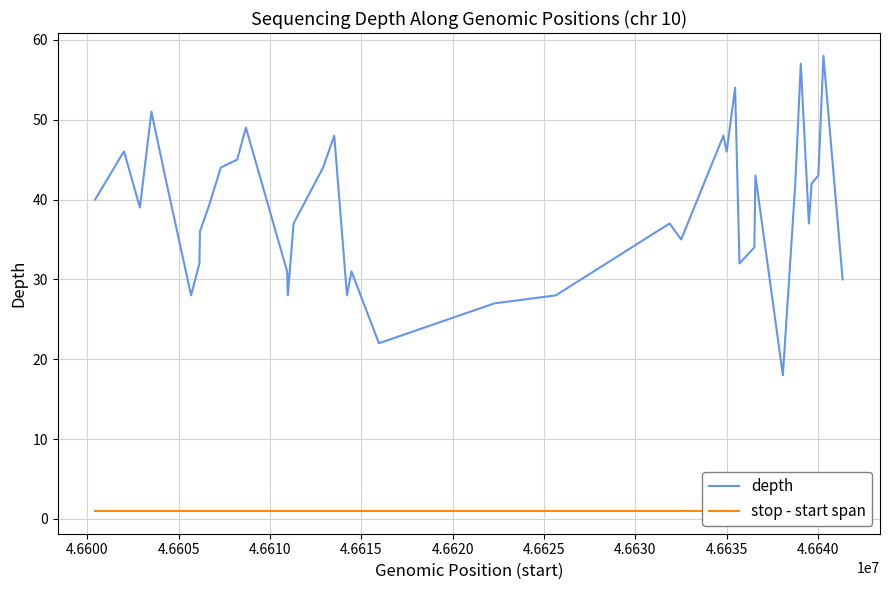

What is the highest value of the depth series?

58